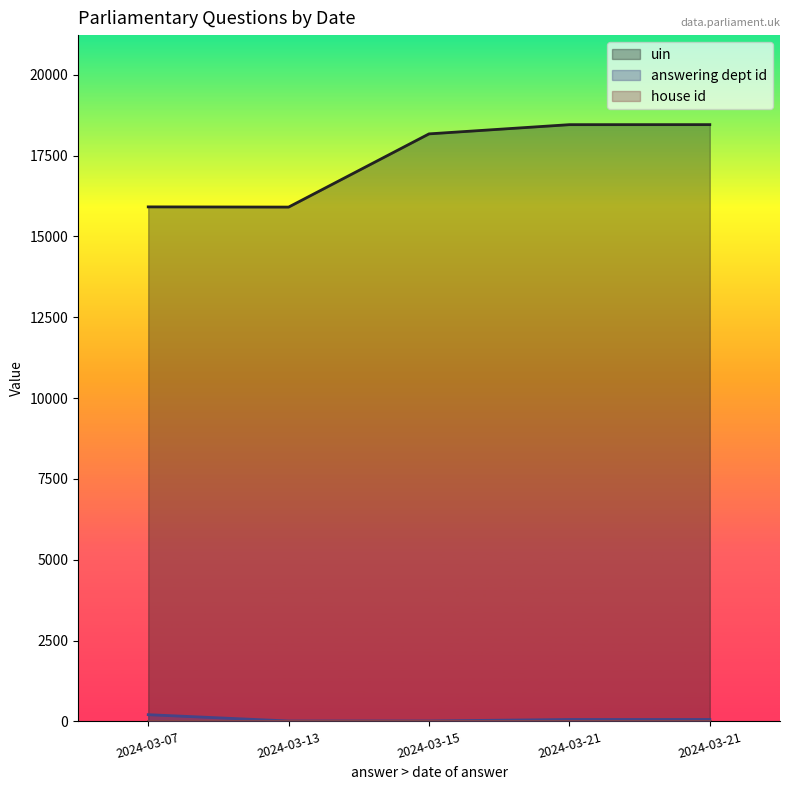

Which category has the highest value across all series?

2024-03-21